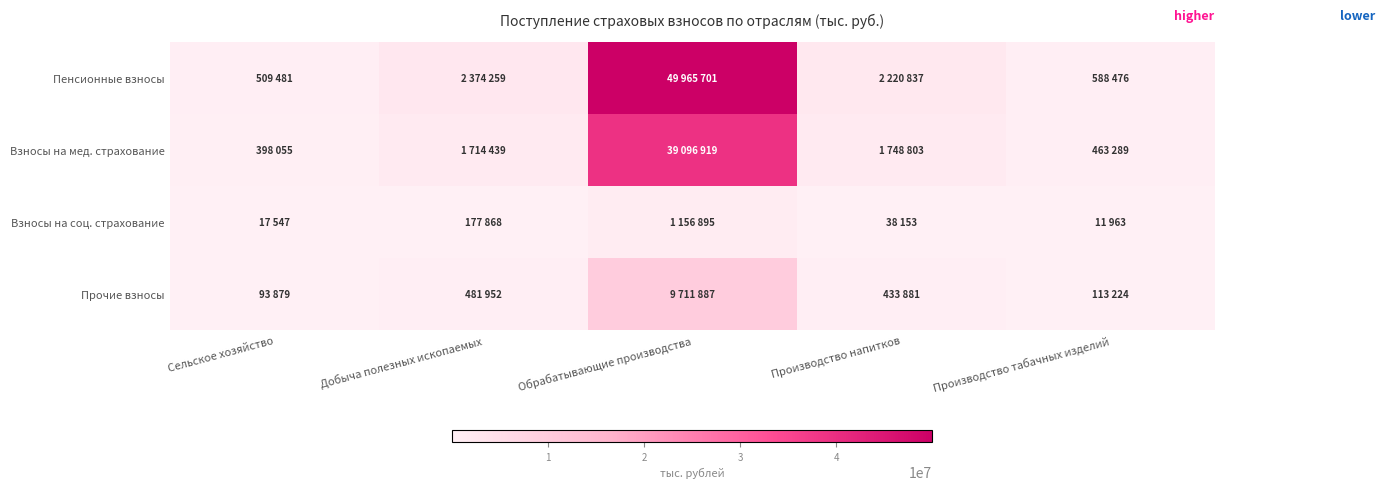

Reading left to right, what are all the values shown in this chart?

Пенсионные взносы: Сельское хозяйство=509481	Добыча полезных ископаемых=2374259	Обрабатывающие производства=49965701	Производство напитков=2220837	Производство табачных изделий=588476
Взносы на мед. страхование: Сельское хозяйство=398055	Добыча полезных ископаемых=1714439	Обрабатывающие производства=39096919	Производство напитков=1748803	Производство табачных изделий=463289
Взносы на соц. страхование: Сельское хозяйство=17547	Добыча полезных ископаемых=177868	Обрабатывающие производства=1156895	Производство напитков=38153	Производство табачных изделий=11963
Прочие взносы: Сельское хозяйство=93879	Добыча полезных ископаемых=481952	Обрабатывающие производства=9711887	Производство напитков=433881	Производство табачных изделий=113224